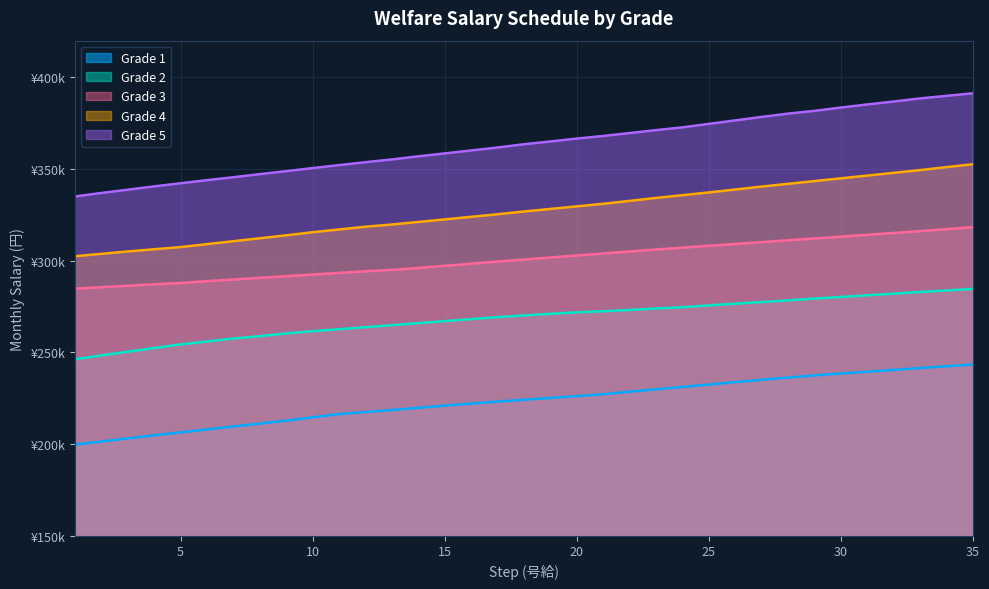

What is the difference between the maximum and minimum values in the Grade 3 series?

33600